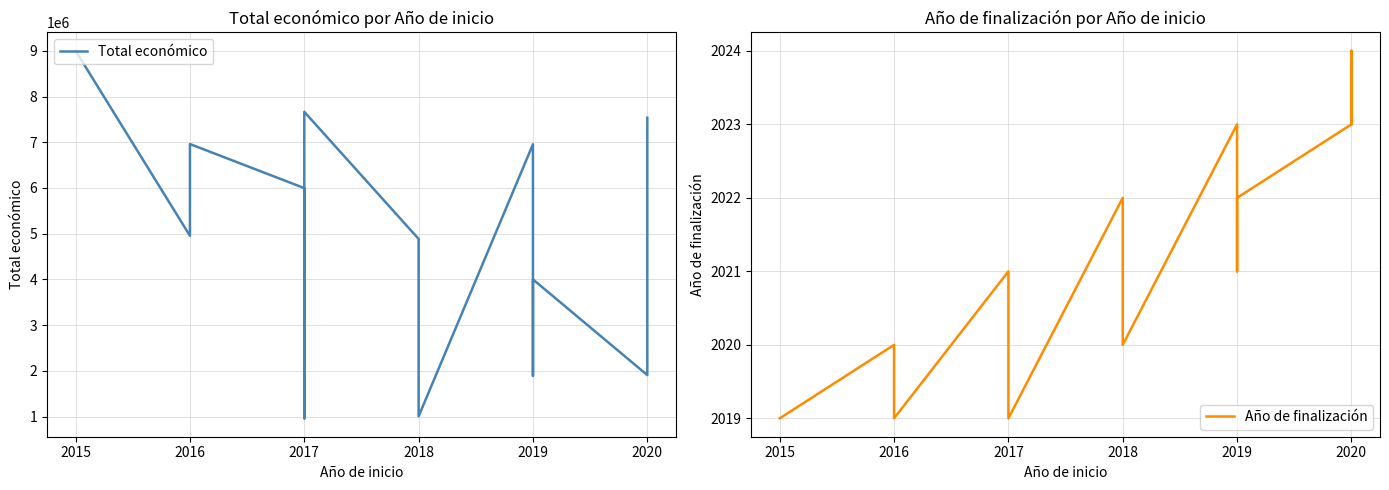

How many lines are shown in the chart?

2